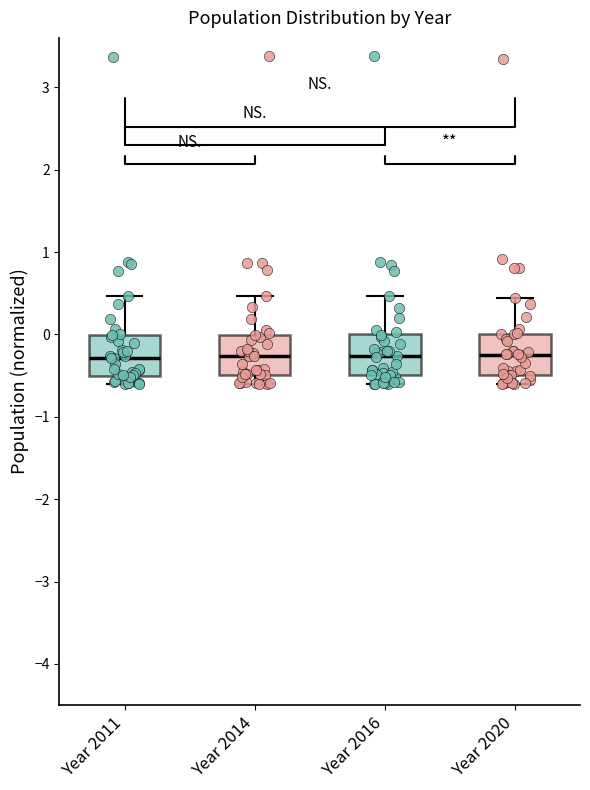

Where does the lower whisker of the box for Year 2011 end on the y-axis? The values are not printed on the chart, so give them approximately, as read against the axis.

-0.6